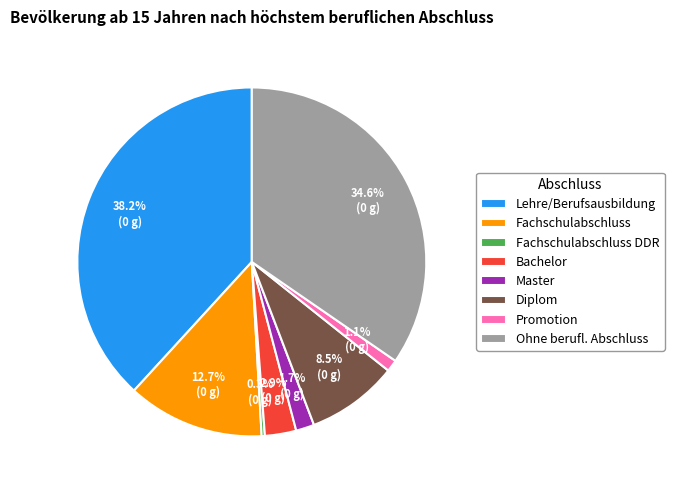

What percentage is the Lehre/Berufsausbildung slice, to the nearest percent?

38%